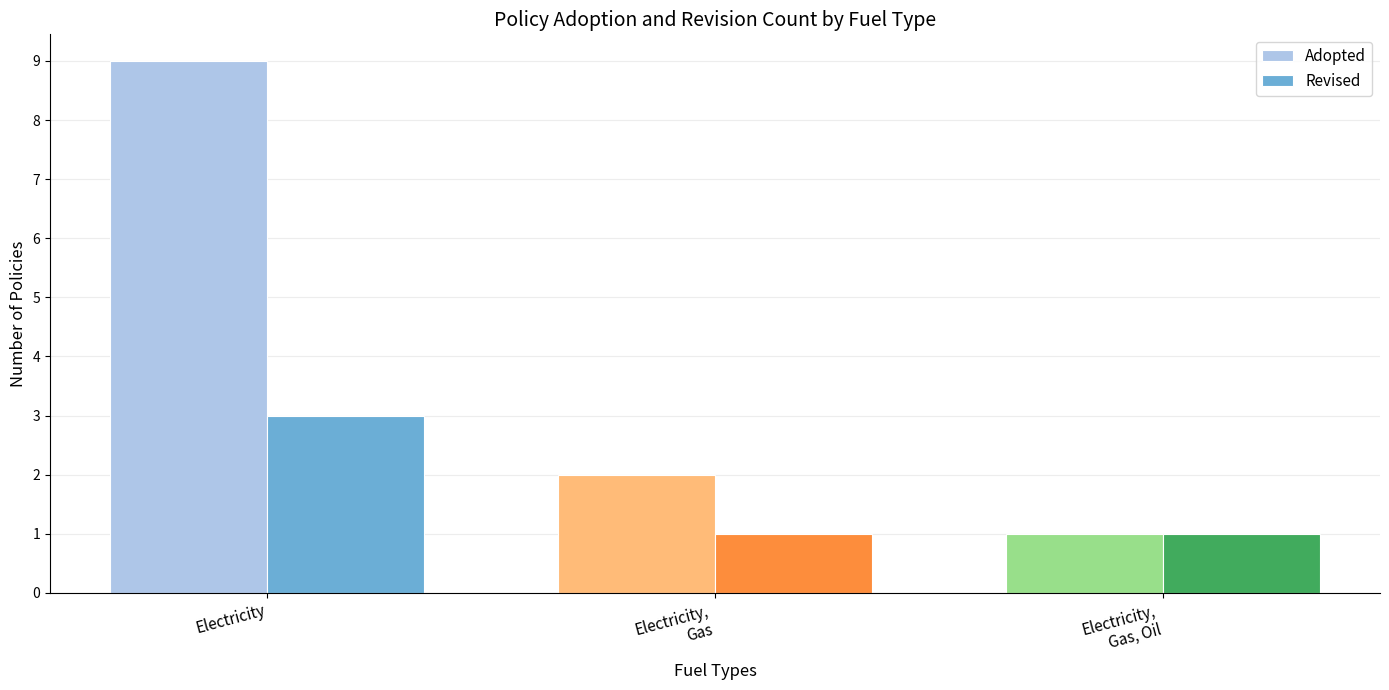

What is the maximum value for Revised?

3